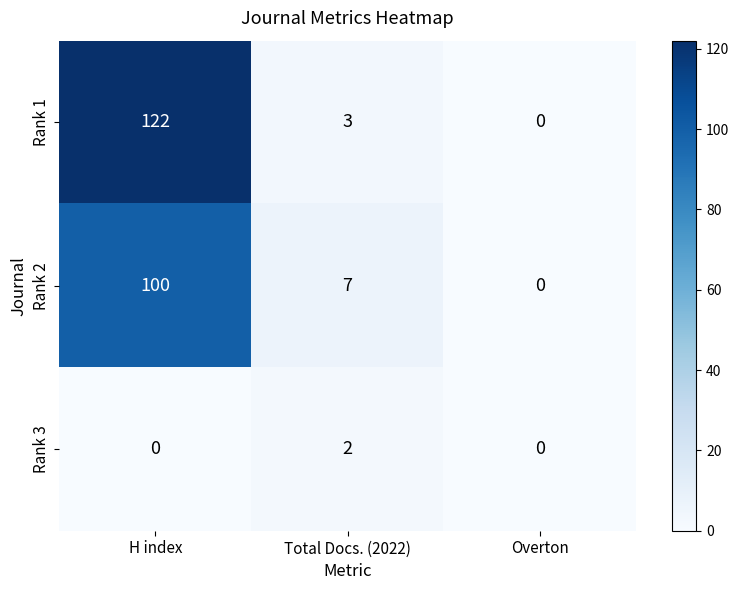

Reading right to left, transcribe all the data shown in this chart.

Rank 1: 0	3	122
Rank 2: 0	7	100
Rank 3: 0	2	0